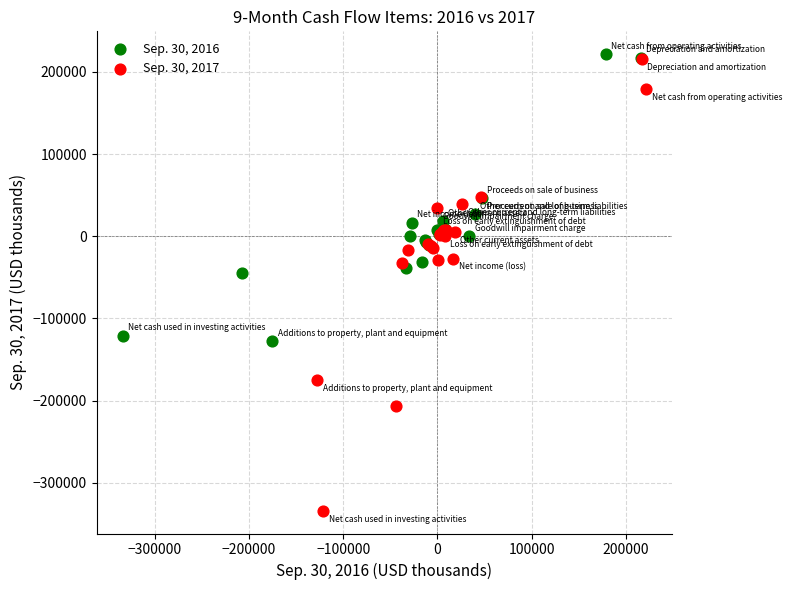

What are all the series names shown in the legend?

Sep. 30, 2016, Sep. 30, 2017